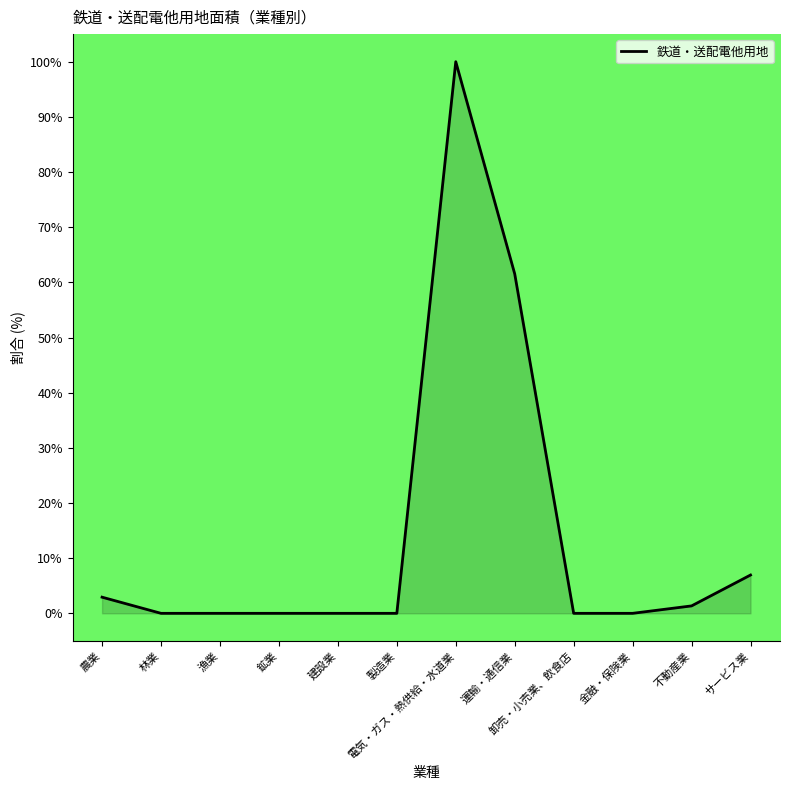

What is the sum of the values at 電気・ガス・熱供給・水道業 and 運輸・通信業?

161.5